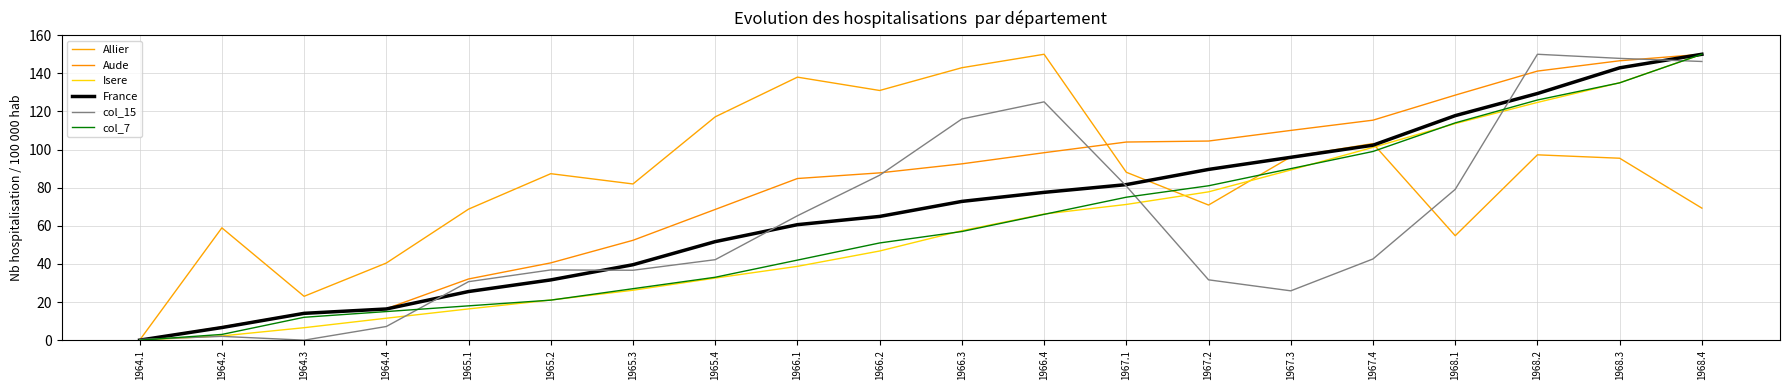

Which category has the highest value in the col_7 series?

1968.4